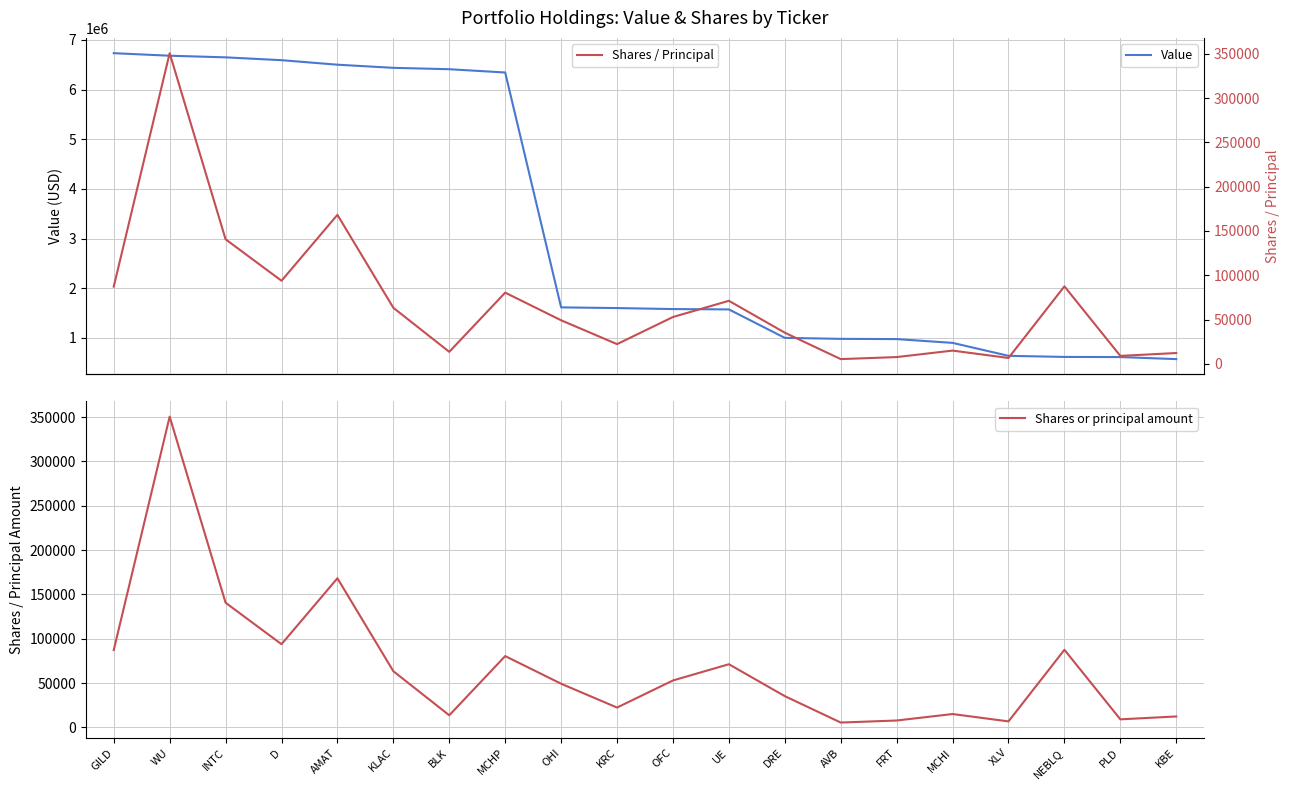

Is it true that Shares or principal amount equals 49200 at OHI?

True